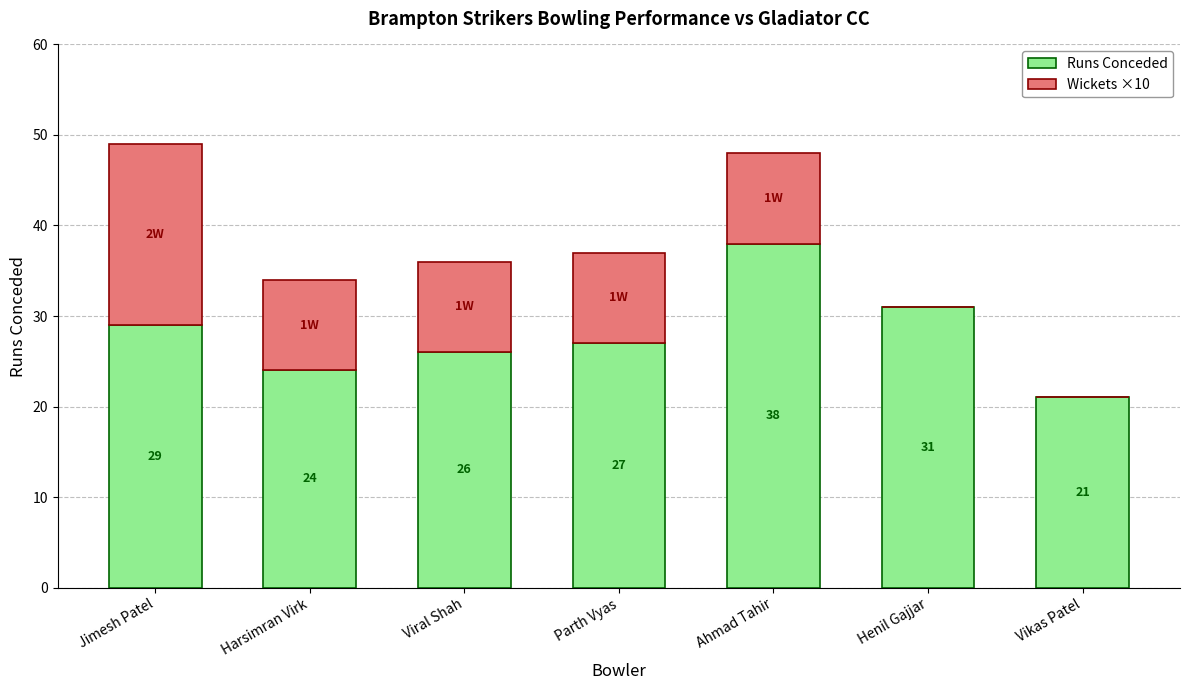

At which label does Runs Conceded reach its peak?

Ahmad Tahir